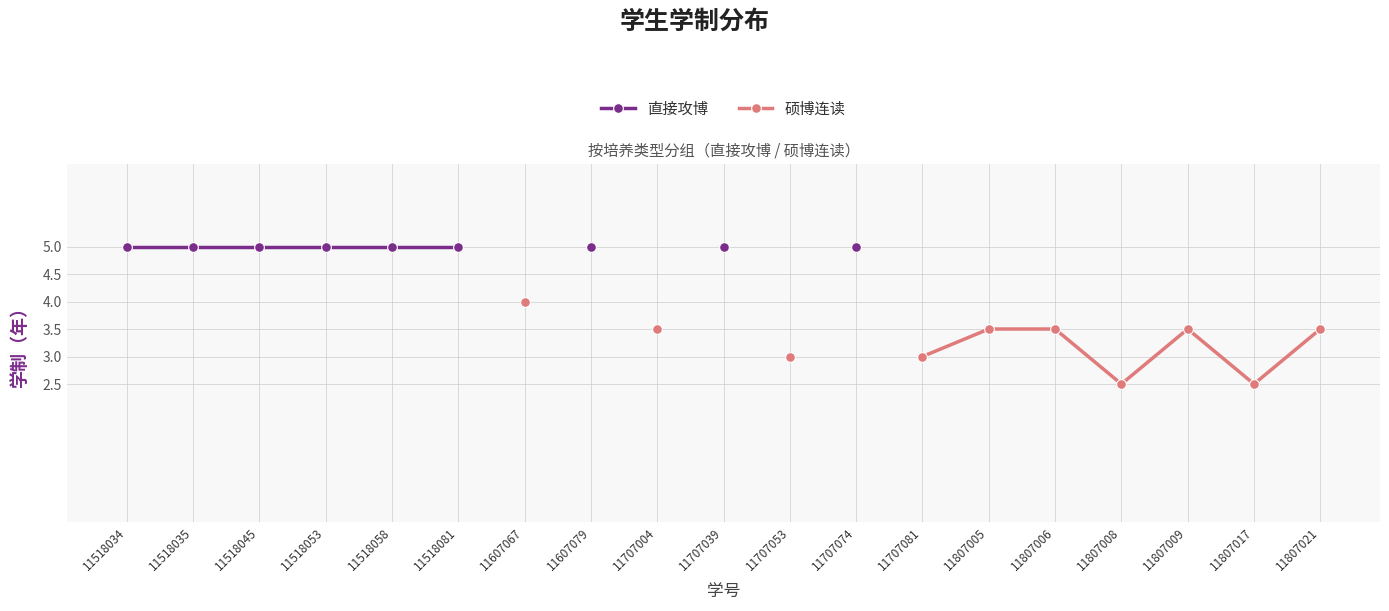

True or false: 硕博连读 has more than 2 interior local peaks.

False